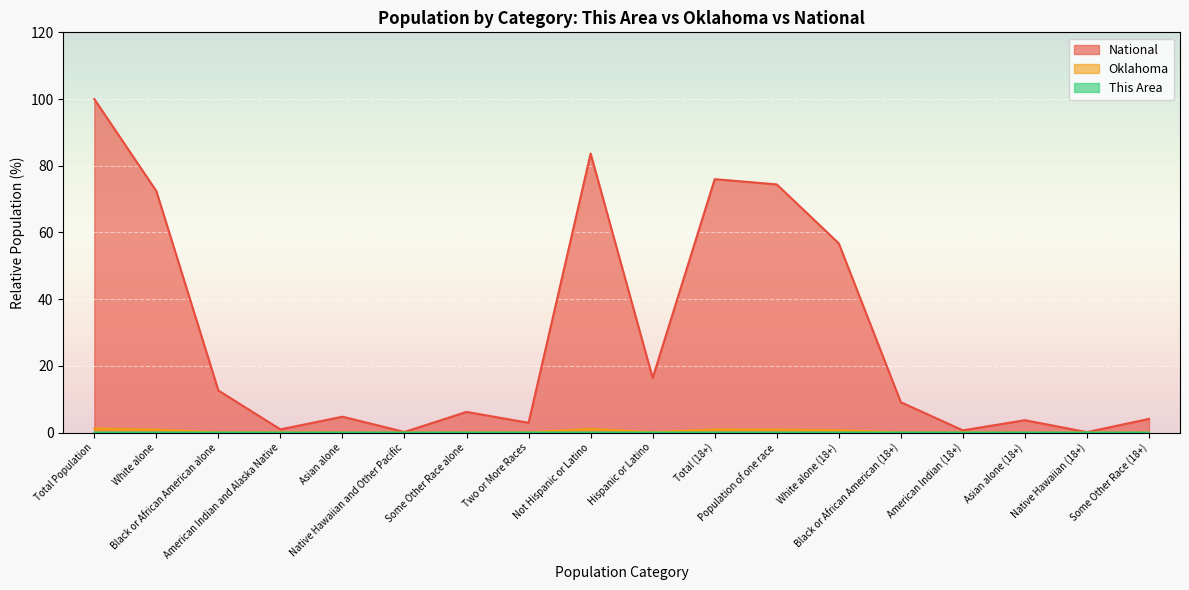

Count the number of data series in this chart.

3